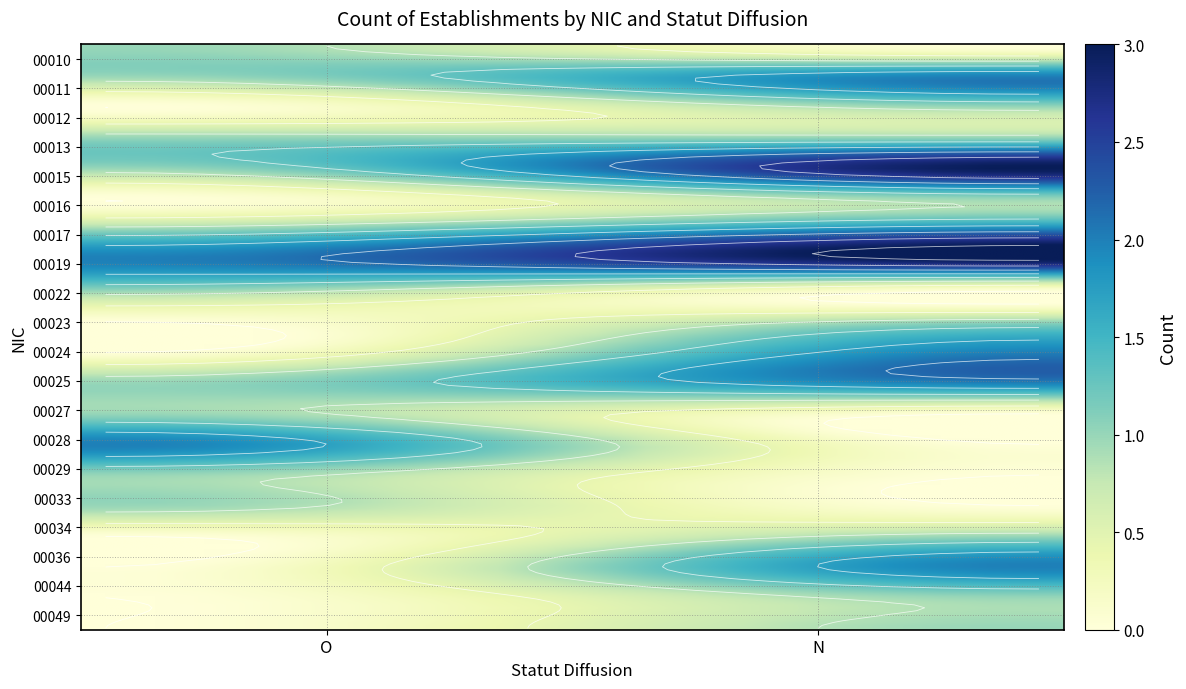

Reading left to right, what are all the values shown in this chart?

00010: 1	0
00011: 1	2
00012: 0	1
00013: 1	1
00015: 1	3
00016: 0	1
00017: 1	2
00019: 2	3
00022: 1	0
00023: 0	1
00024: 0	2
00025: 1	2
00027: 1	0
00028: 2	0
00029: 1	0
00033: 1	0
00034: 0	1
00036: 0	2
00044: 0	1
00049: 0	1